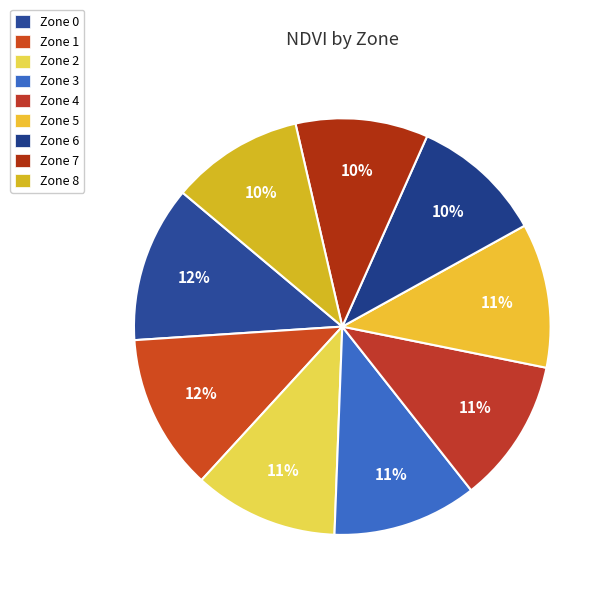

Count the number of slices in the pie.

9